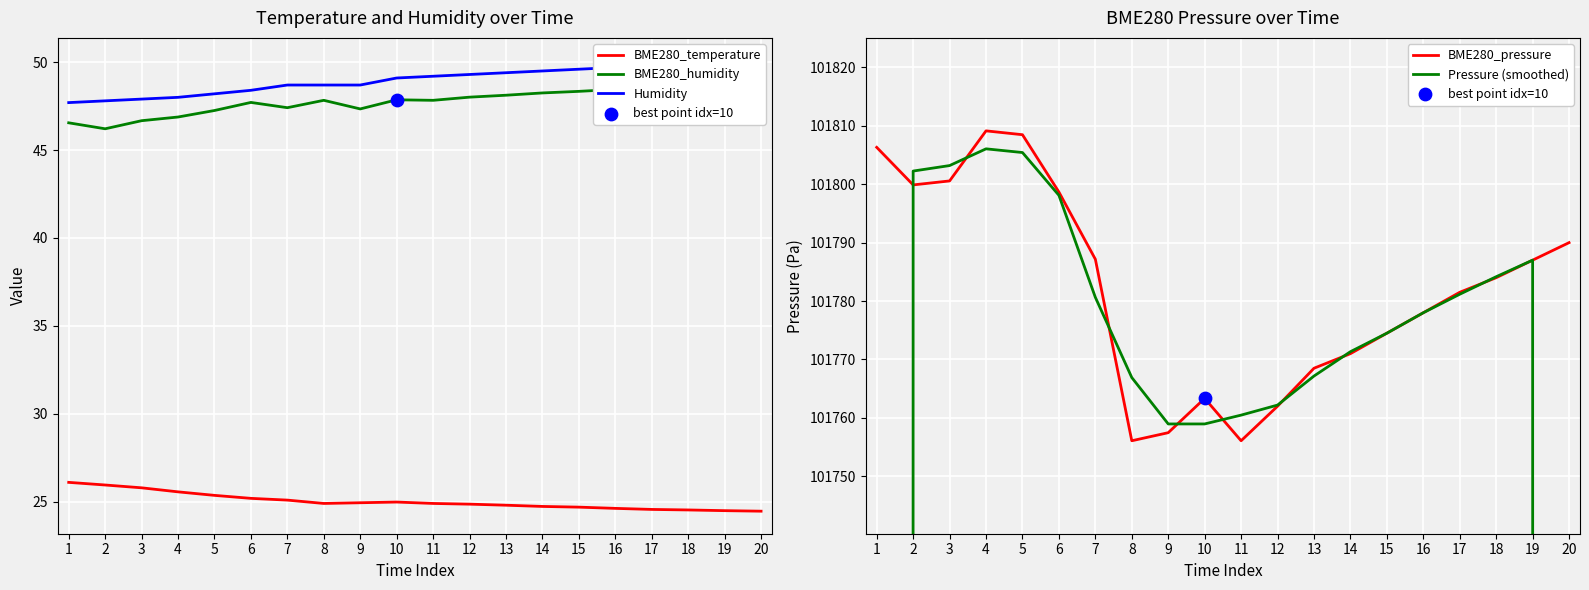

At how many categories does at least one series exceed 31280?

20